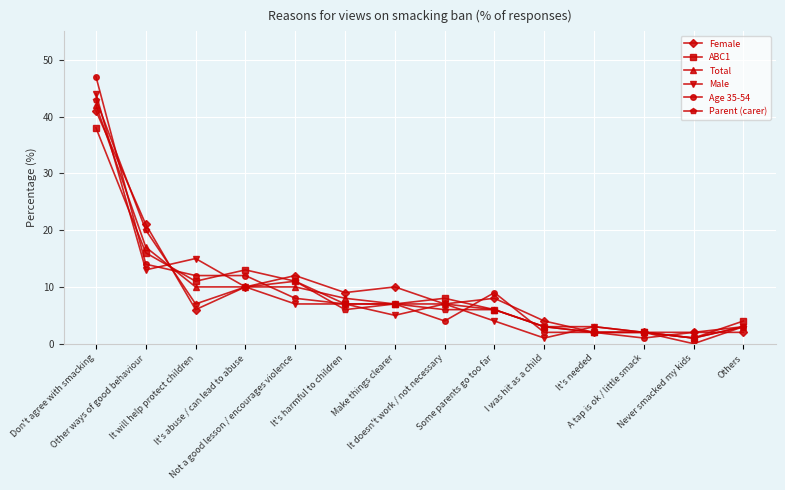

What is the highest value of the Male series?

44